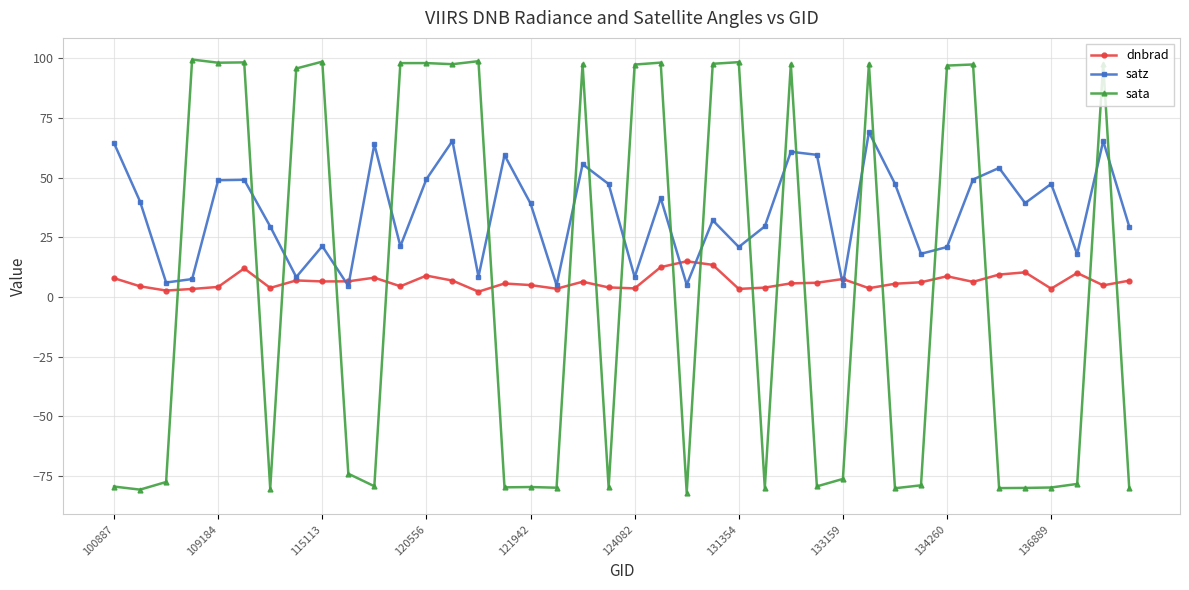

Which series has the widest spread of values?

sata